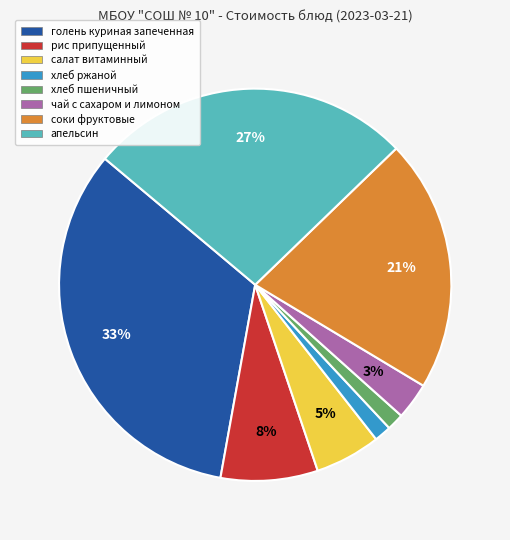

Is the sum of апельсин and рис припущенный greater than half?

No